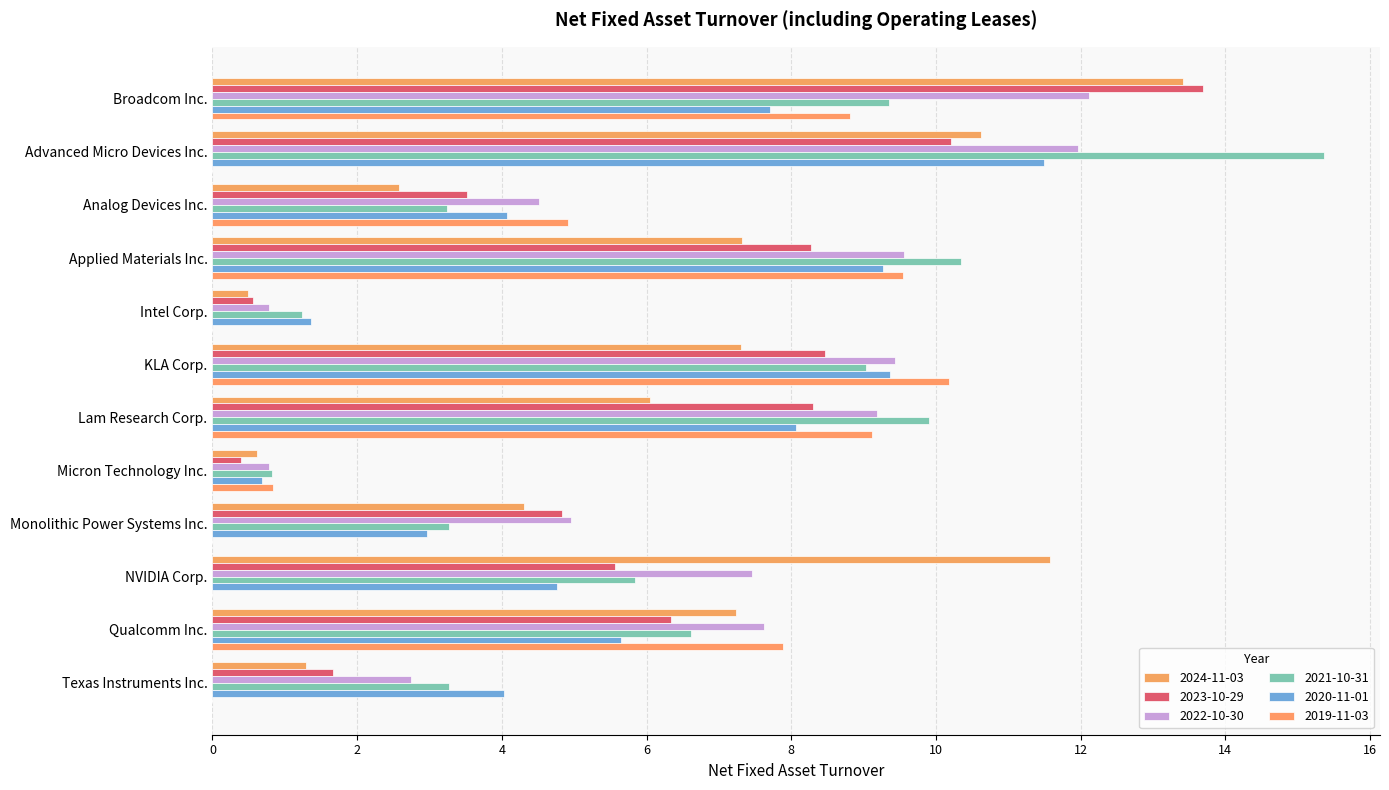

What position from the right is KLA Corp.?

7